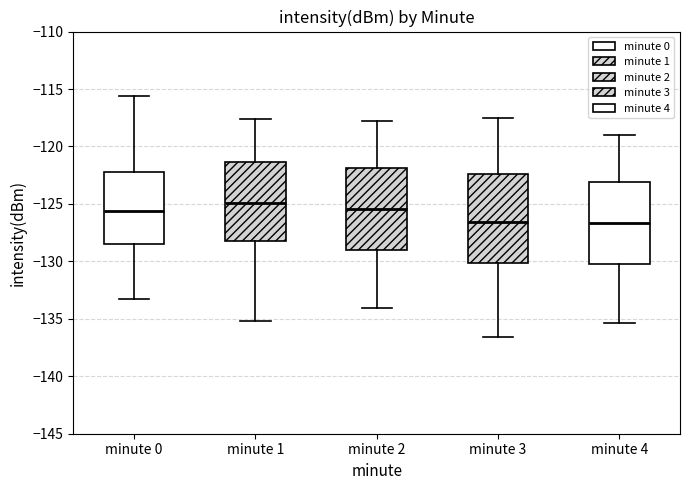

Reading left to right, transcribe this box plot: for each box, give where its median line is, the range the box spans, and where its two whiskers end, as read against the y-axis. The values are not printed on the chart, so give them approximately, as read against the axis.

minute 0: median -125.5, box -128.5 to -122.0, whiskers -133.0 to -115.5
minute 1: median -125.0, box -128.0 to -121.5, whiskers -135.0 to -117.5
minute 2: median -125.5, box -129.0 to -122.0, whiskers -134.0 to -118.0
minute 3: median -126.5, box -130.0 to -122.5, whiskers -136.5 to -117.5
minute 4: median -126.5, box -130.0 to -123.0, whiskers -135.5 to -119.0